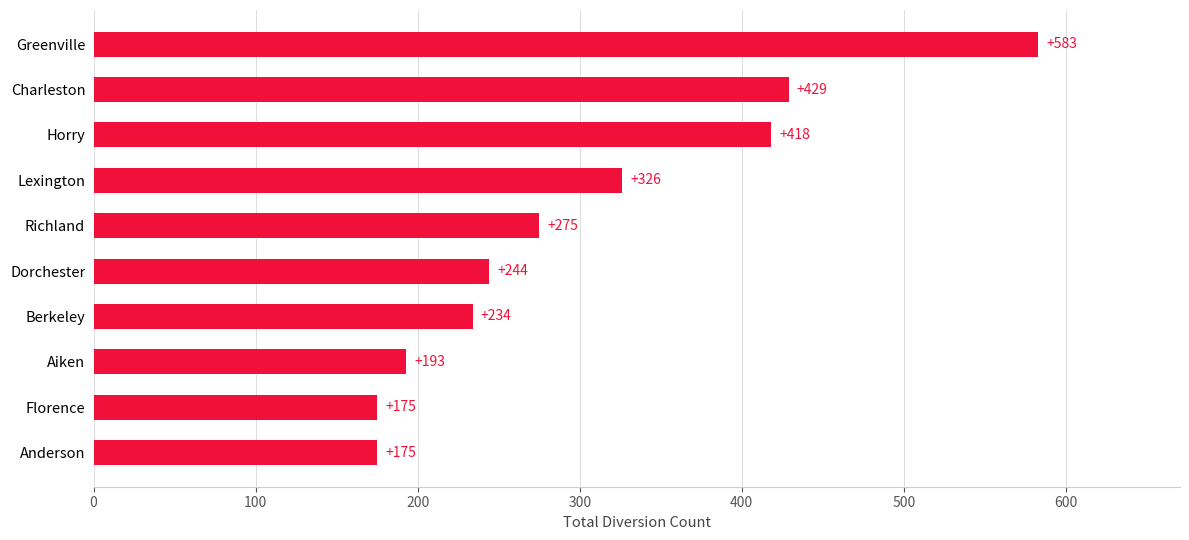

Count the number of categories in the chart.

10